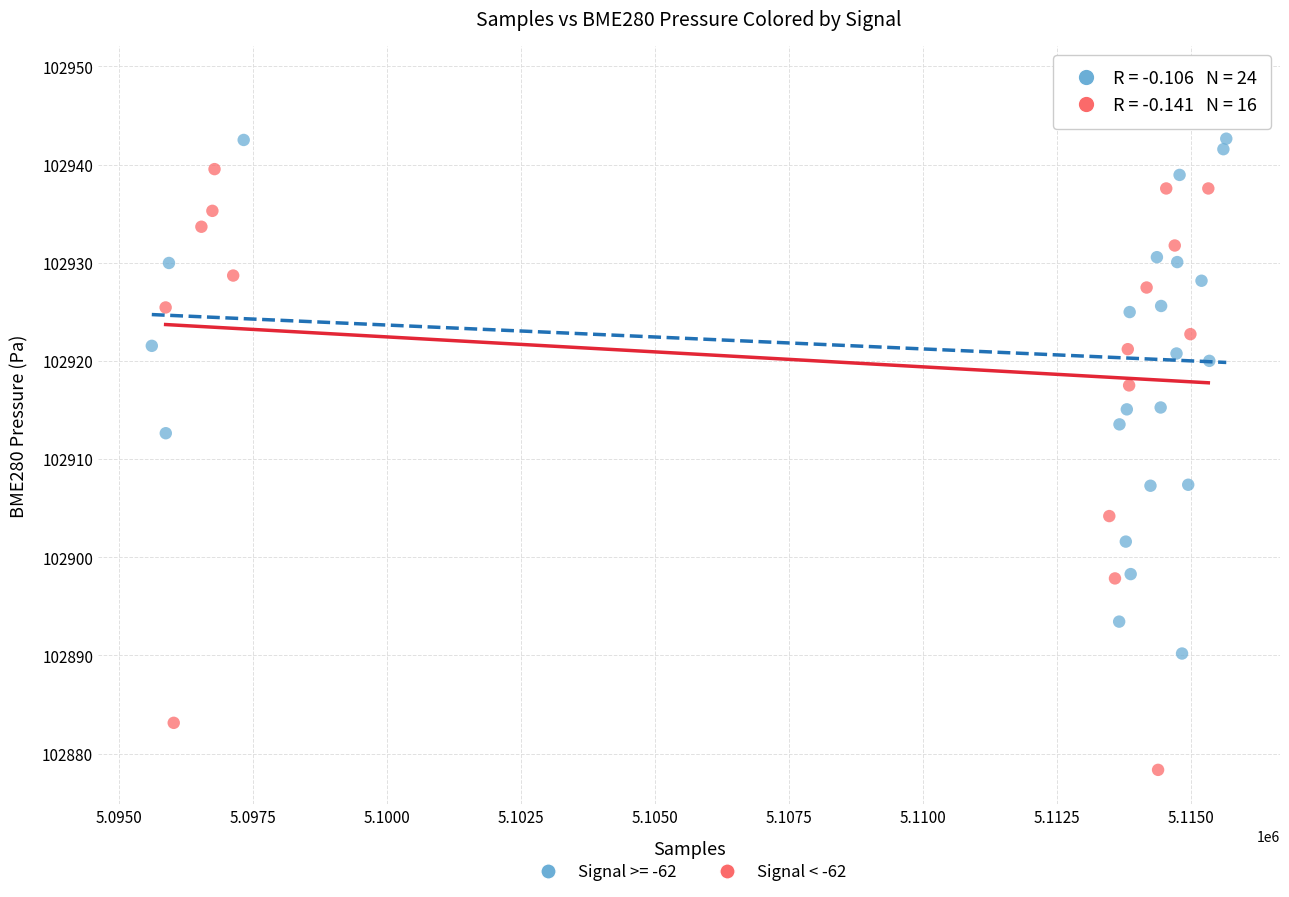

Which series contains the highest Y value?

Signal >= -62